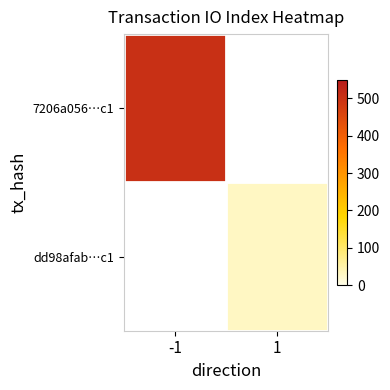

Which category has the lowest value in the dd98afab…c1 series?

-1